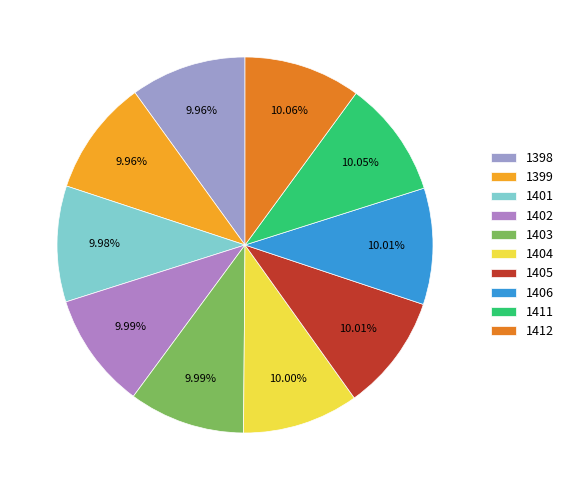

To the nearest percent, what portion does 1399 represent?

10%